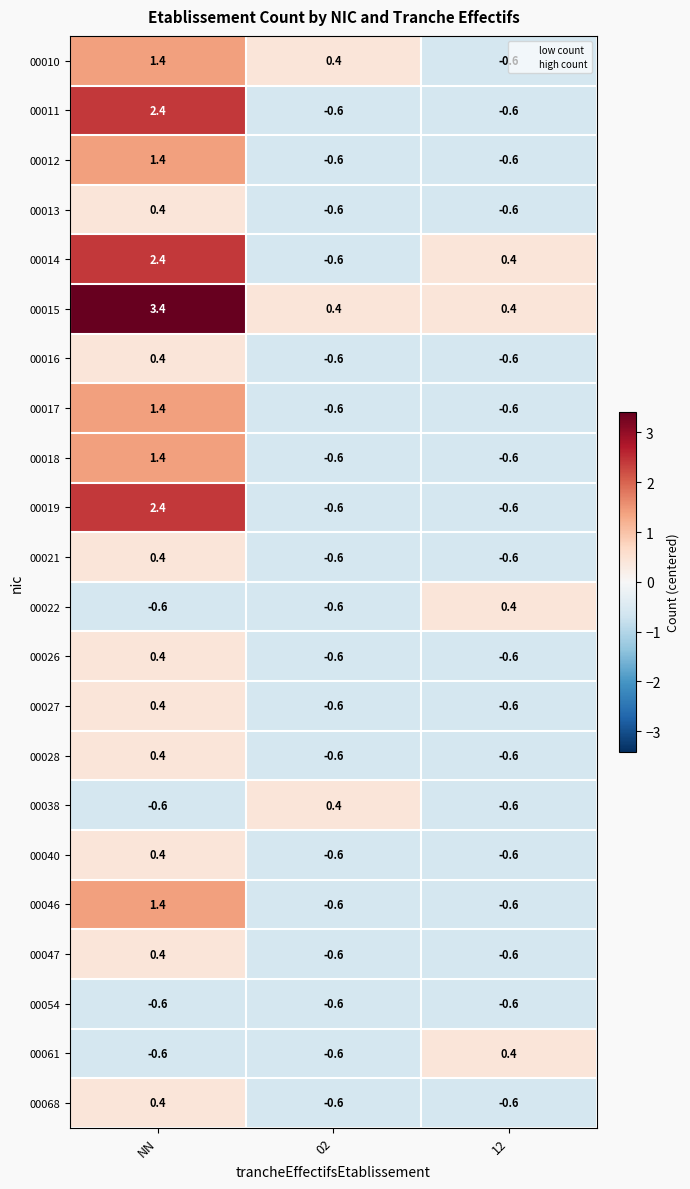

At how many categories does at least one series exceed 0?

3